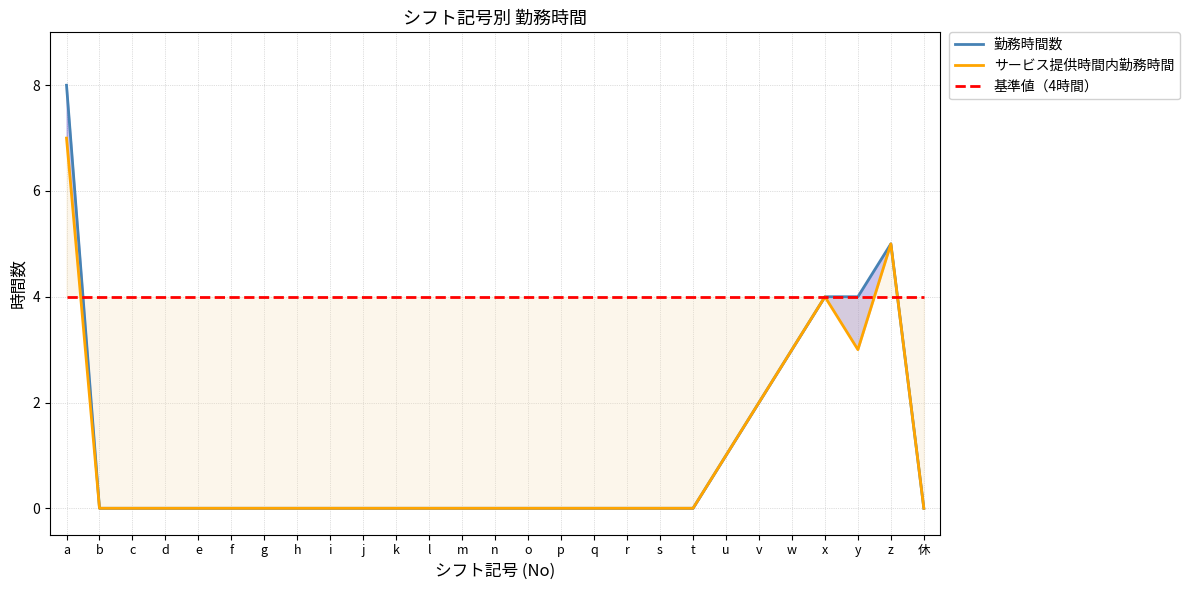

At which category is the sum across all series the highest?

a